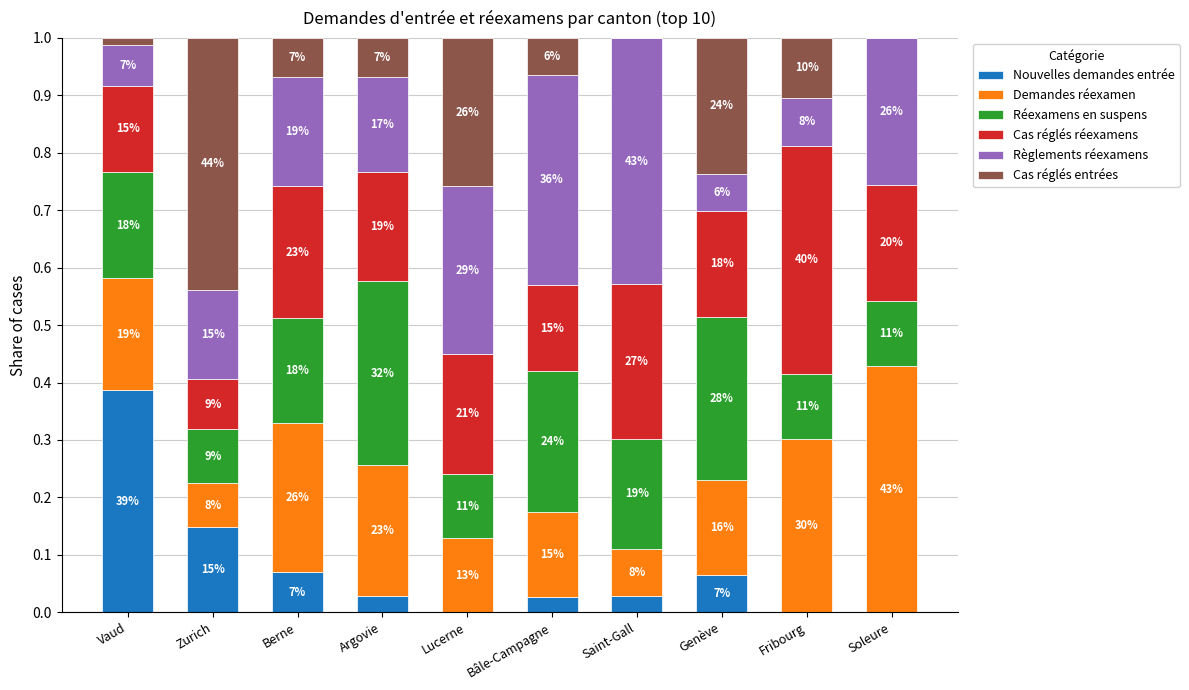

Which series has the largest range (max minus min)?

Cas réglés entrées